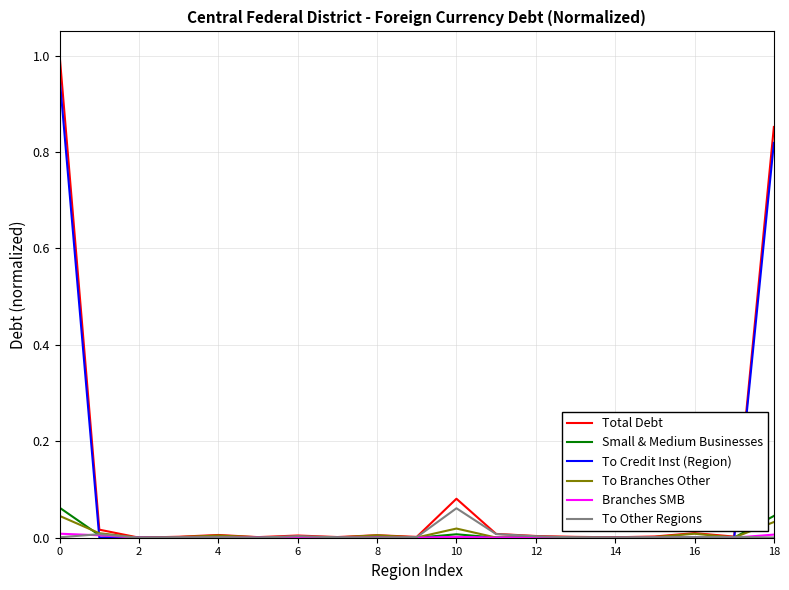

True or false: Small & Medium Businesses has more than 0 interior local peaks.

True